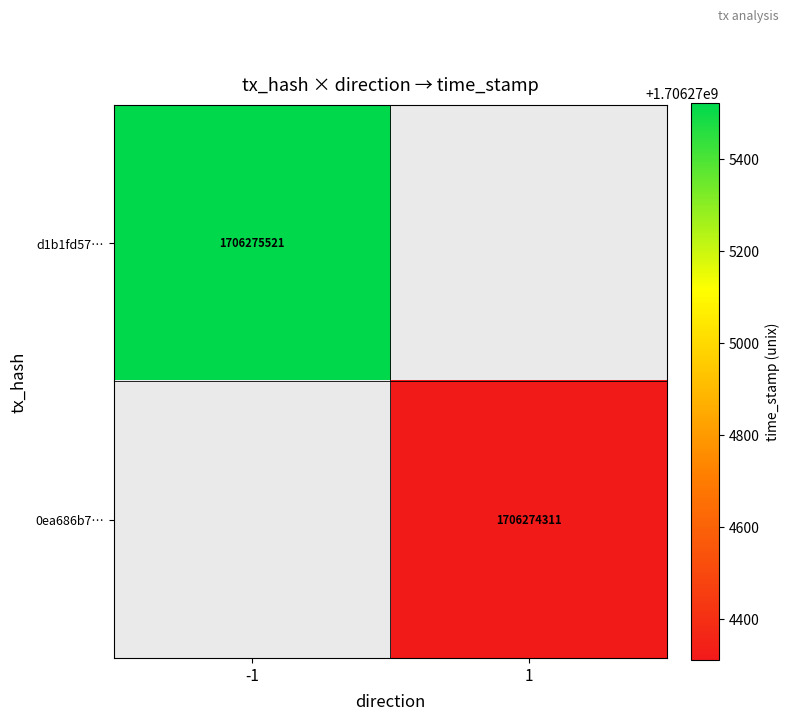

Is the value of 0ea686b7cf58e5cc5d2de86474d6dab961295bd at 1 greater than the value of d1b1fd5739cff62022471df93d5579974a93b9f at 1?

No